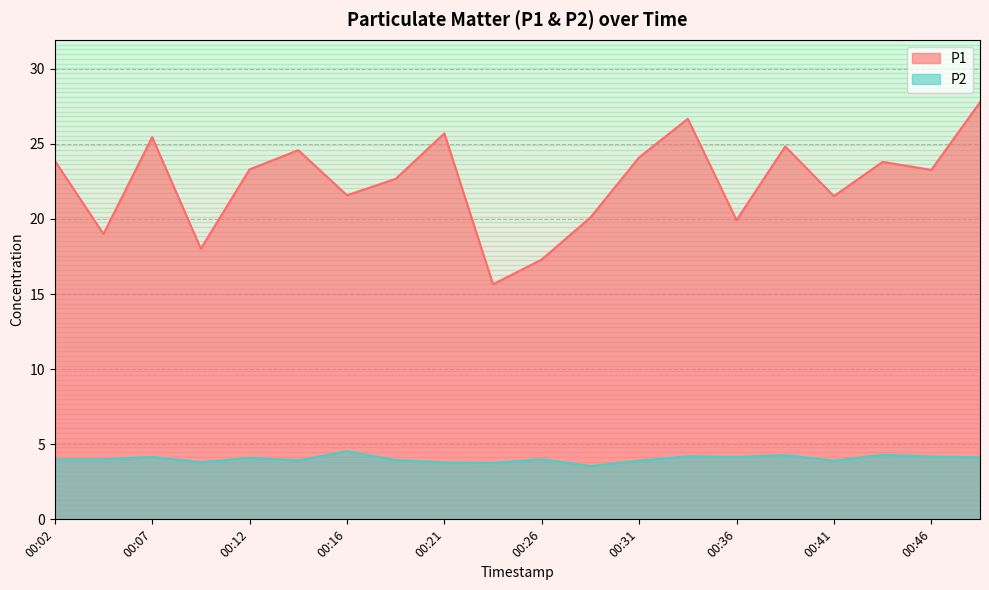

What is the value of the P2 point at the 8th from the left?

4.0